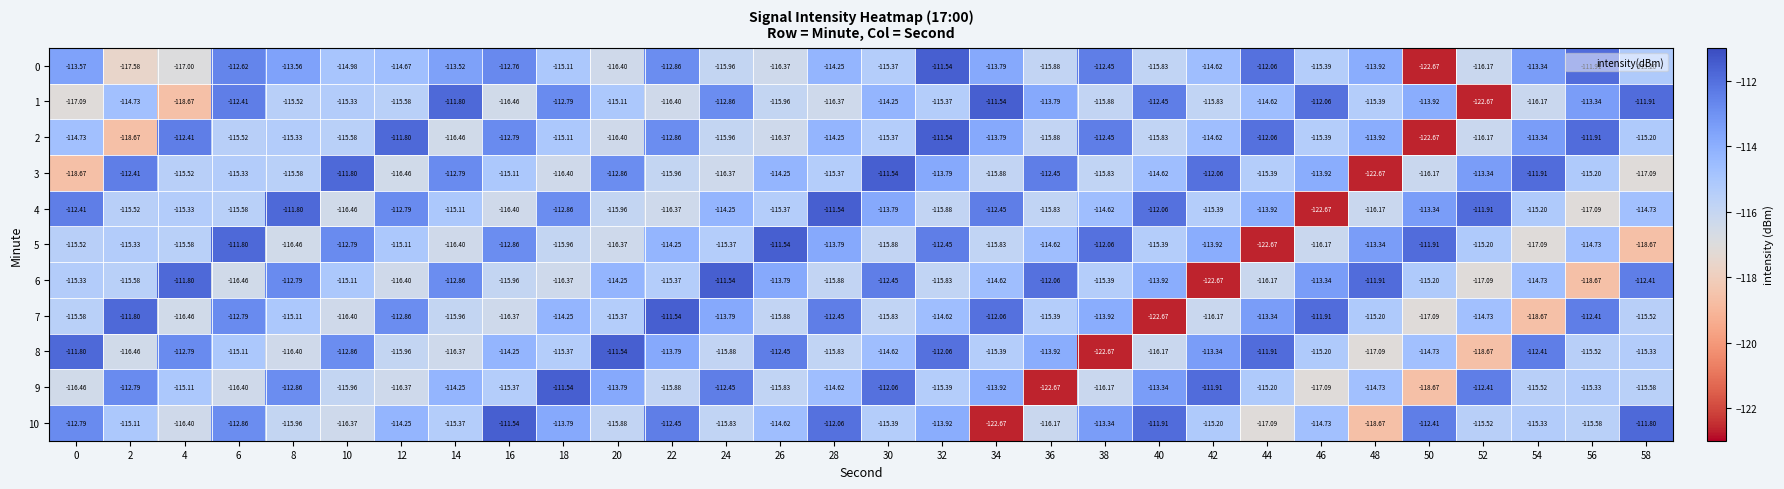

Is the value of 2 at 34 greater than the value of 4 at 56?

Yes